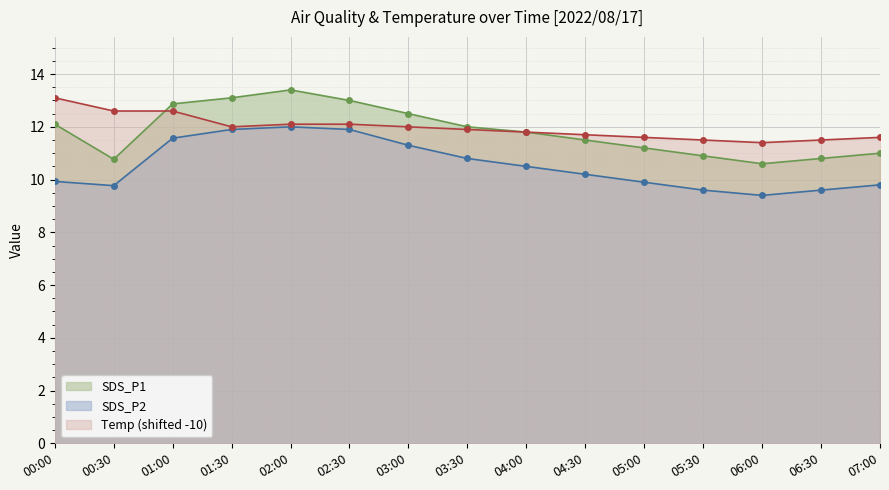

Does the chart display data point markers on the line(s)?

Yes